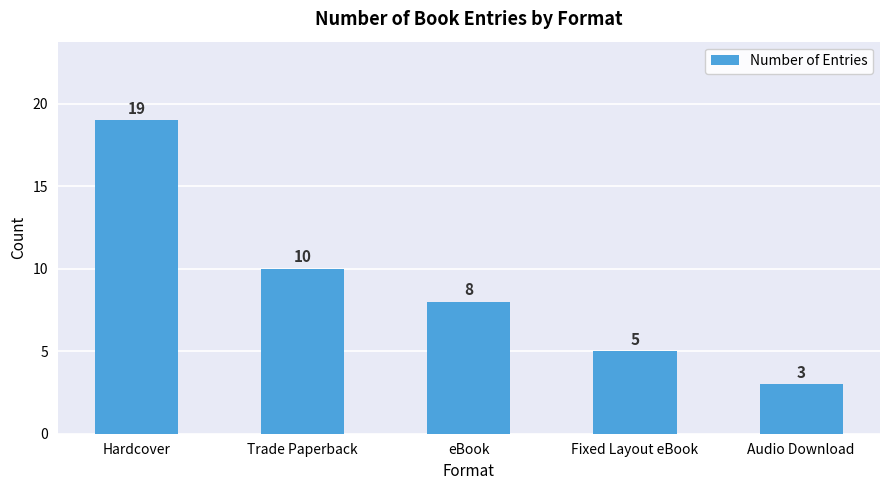

Reading left to right, list all the values displayed in this chart.

19	10	8	5	3